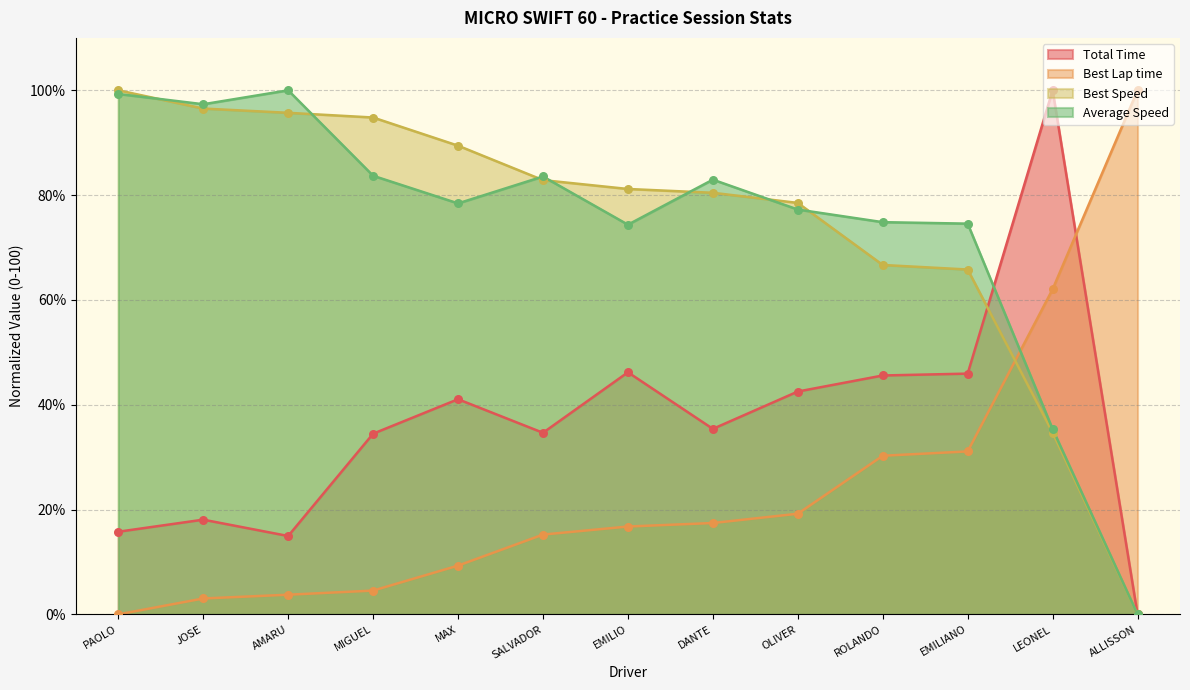

At how many categories does at least one series exceed 93?

6